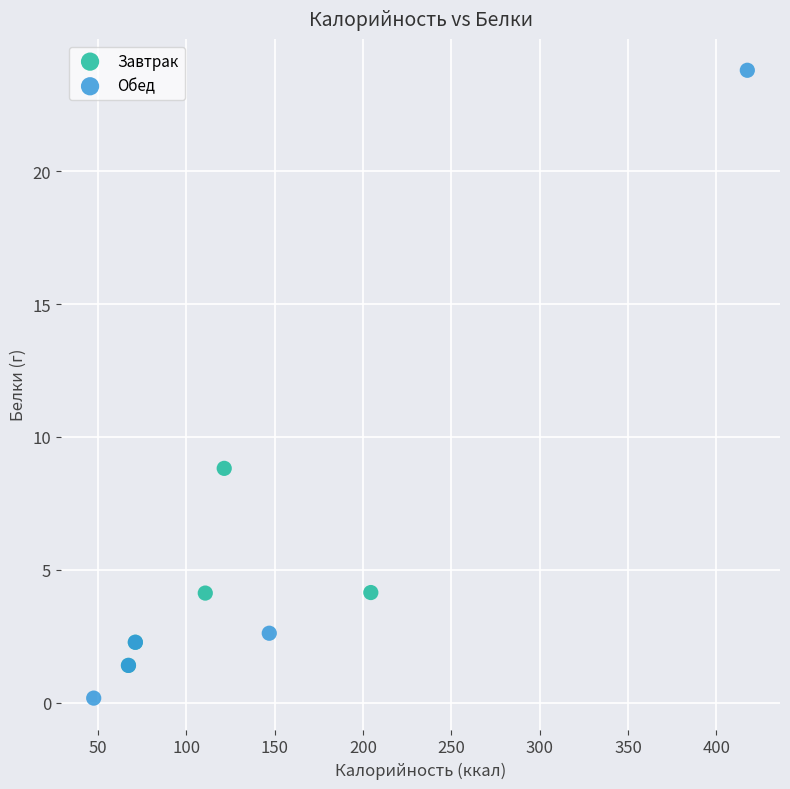

Which series reaches the minimum Y coordinate?

Обед